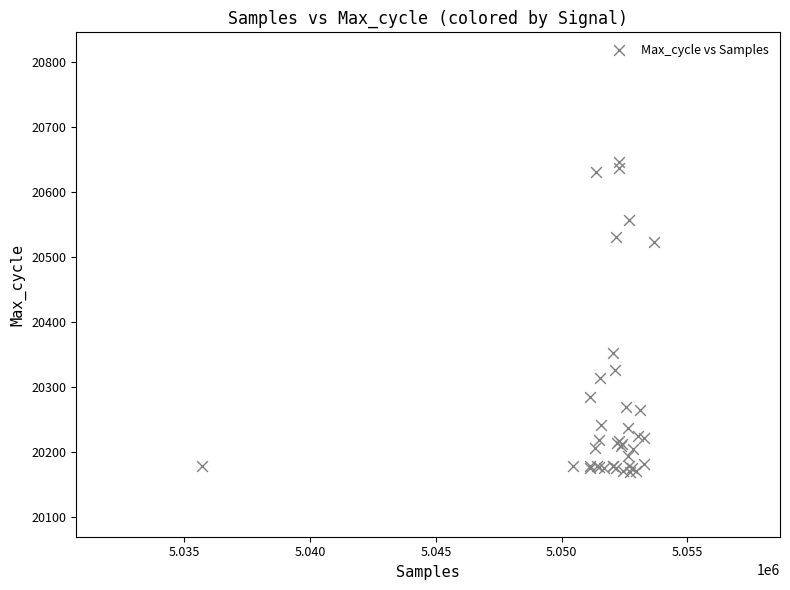

What Y value in the scatter plot is closest to 20407?

20353